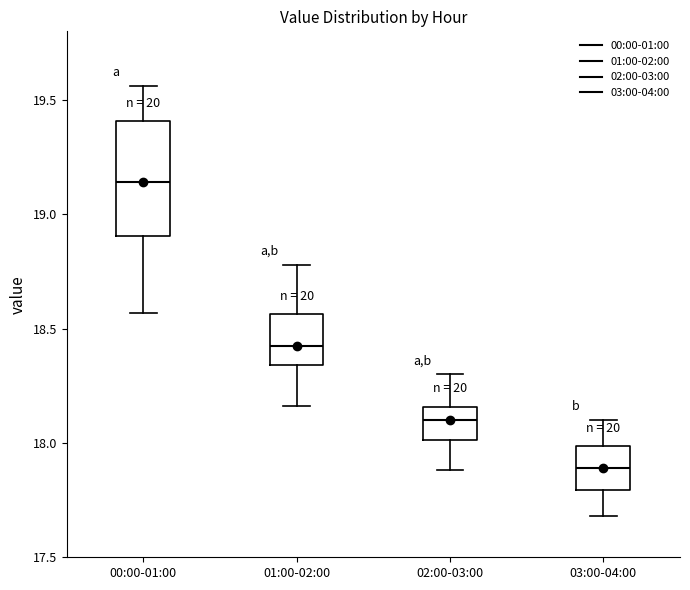

Which box is the tallest, from its lower edge to its upper edge?

00:00-01:00